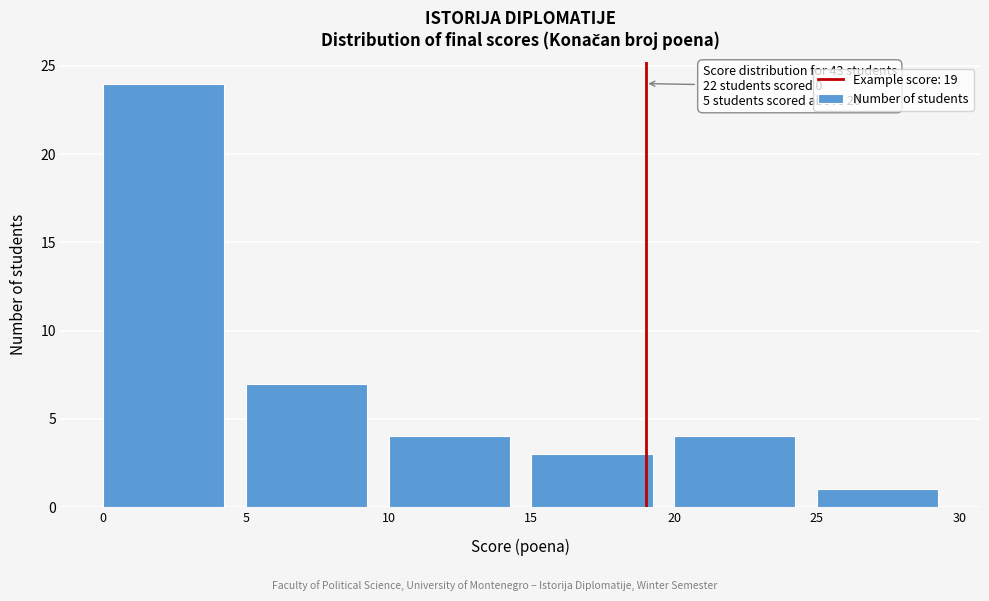

Which range on the x-axis has the tallest bar?

0 to 5